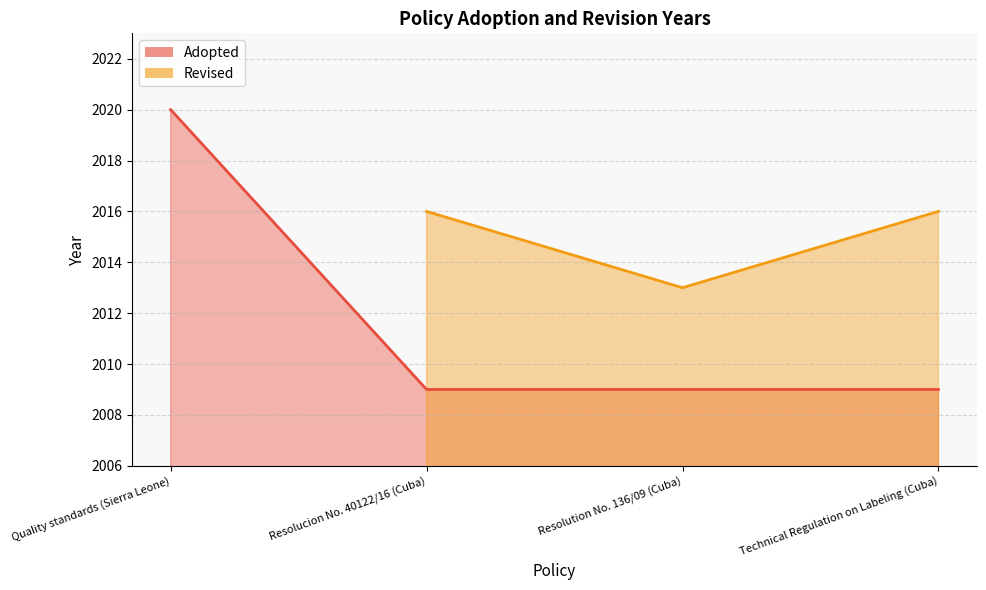

What is the label of the 1st point from the right?

Technical Regulation on Labeling (Cuba)